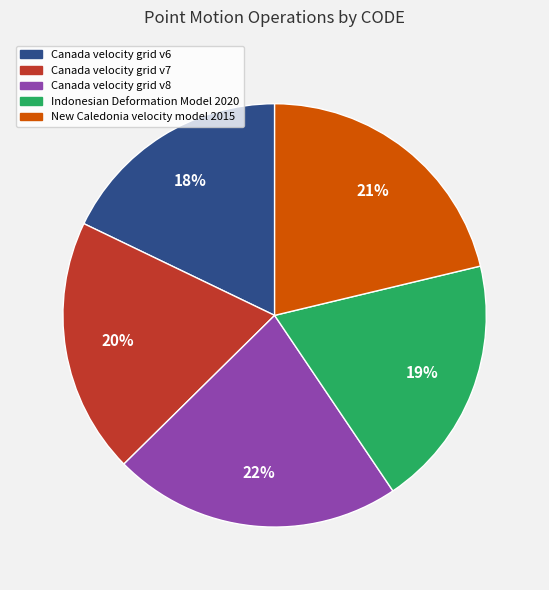

Is the sum of New Caledonia velocity model 2015 and Canada velocity grid v7 greater than half?

No